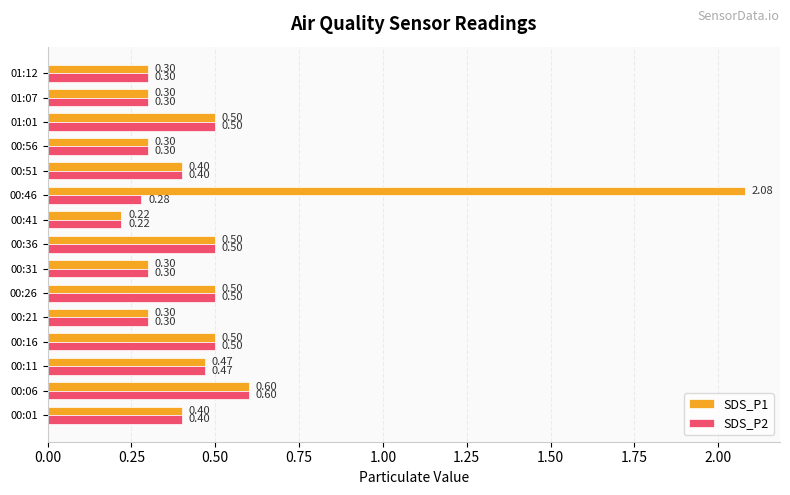

What is the sum of the SDS_P2 values at 01:12 and 01:07?

0.6